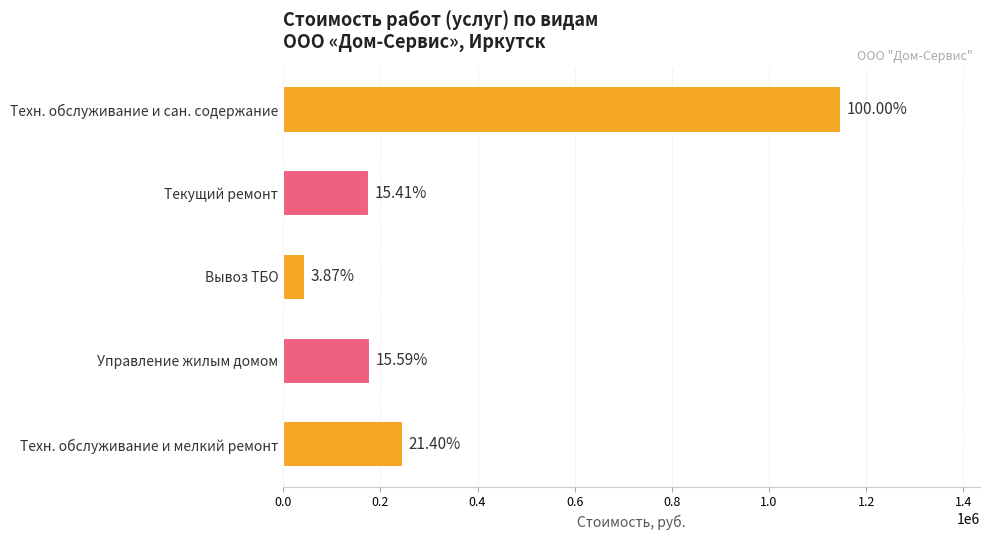

Are the bars horizontal?

Yes